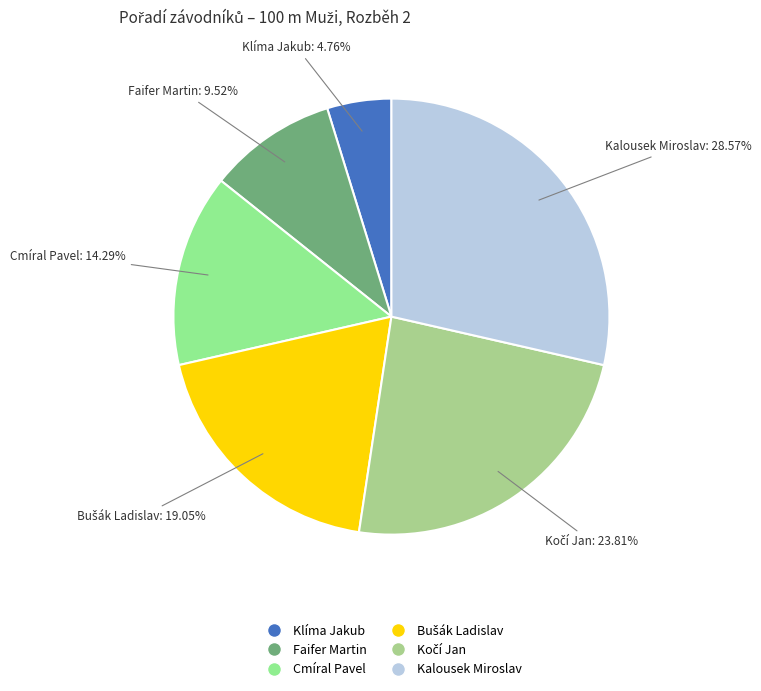

To the nearest percent, what percentage of the pie is Cmíral Pavel?

14%